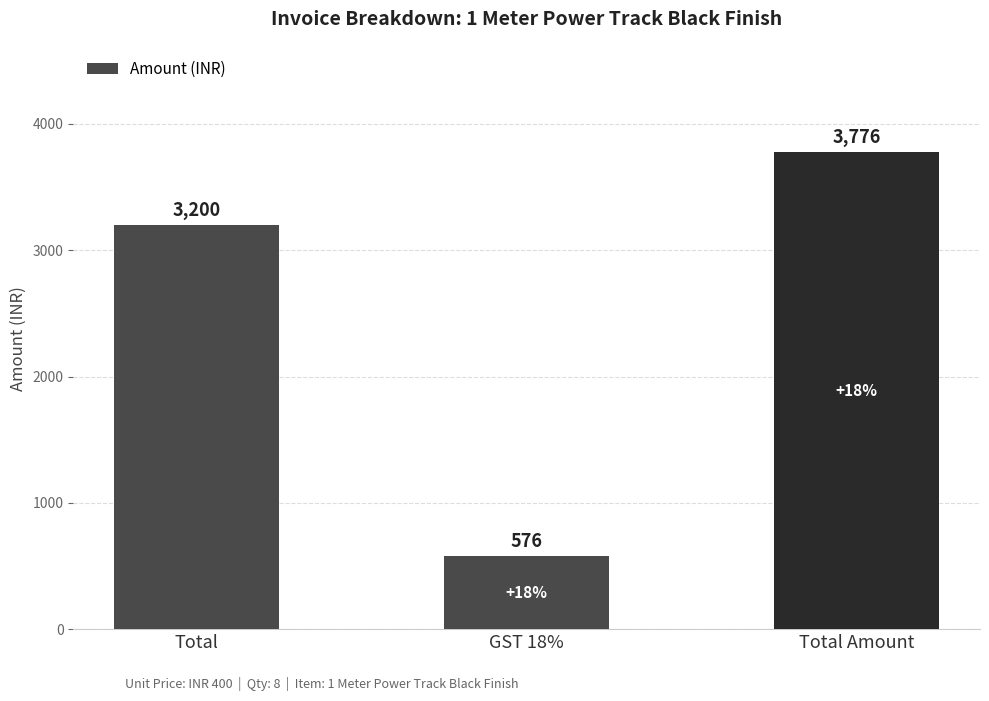

Where is the data nearest to the value 2176?

Total